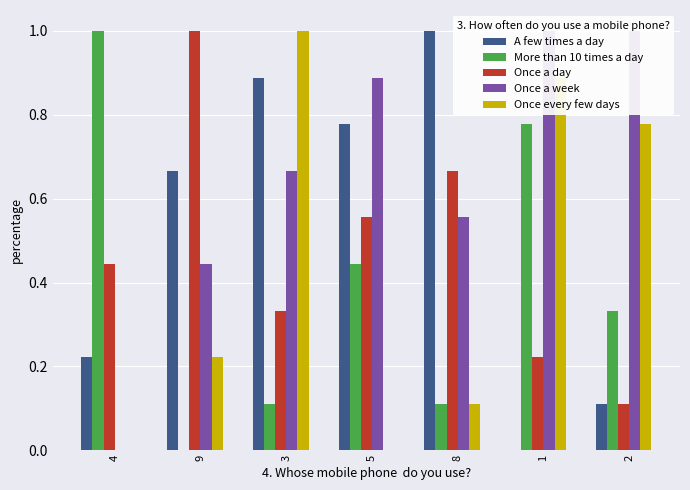

What is the sum of the Once a week values at 4 and 9?

0.4